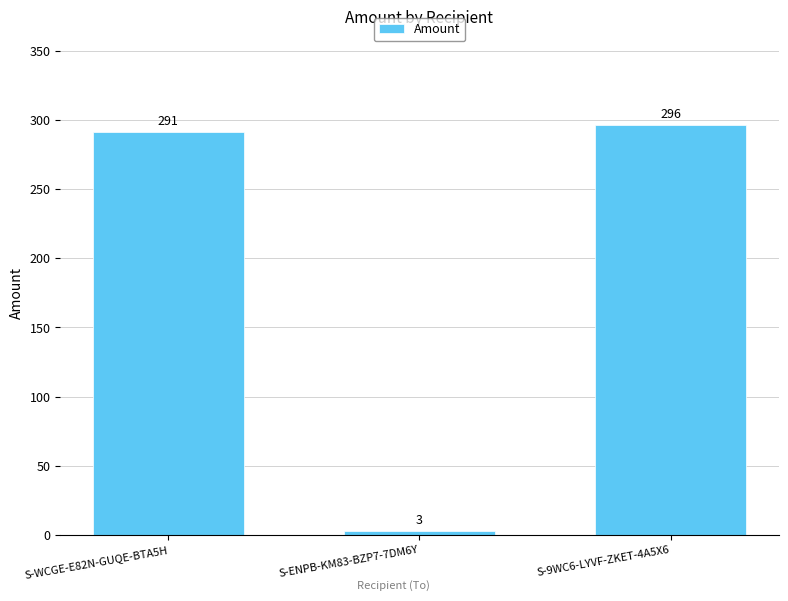

What is the label of the 3rd bar from the left?

S-9WC6-LYVF-ZKET-4A5X6